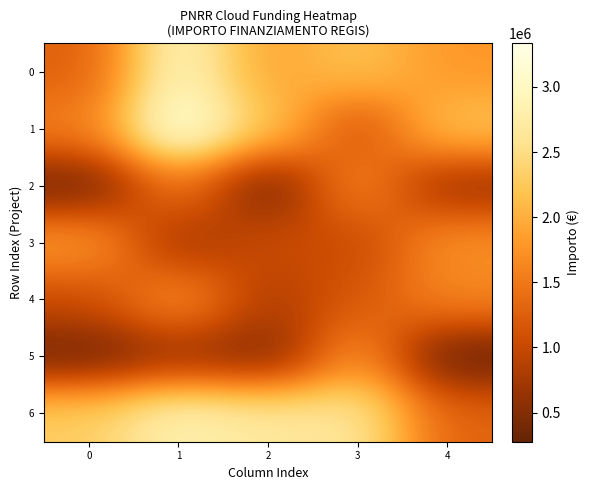

Reading left to right, transcribe all the data shown in this chart.

0: 0=1262485	1=2958264	2=1884305	3=2195215	4=1790090
1: 0=1573395	1=3334176	2=2255472	3=1055210	4=2214060
2: 0=347421	1=1507445	2=331721	3=1689990	4=636735
3: 0=1825425	1=712505	2=1059925	3=1001040	4=1737100
4: 0=1042260	1=1748875	2=830275	3=1171805	4=1636995
5: 0=347421	1=635955	2=461267	3=1748875	4=276759
6: 0=2308275	1=2864145	2=2675715	3=2647450	4=1300170